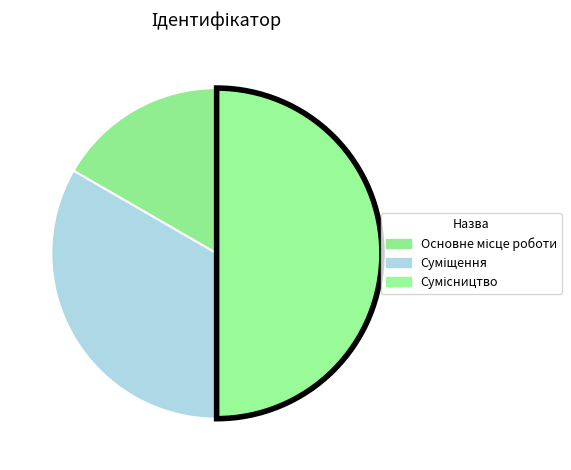

To the nearest percent, what percentage of the pie is Суміщення?

33%